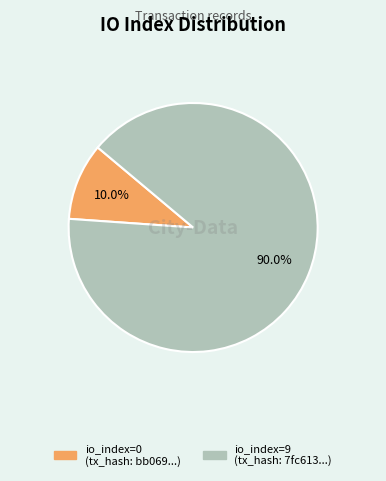

Count the number of slices in the pie.

2